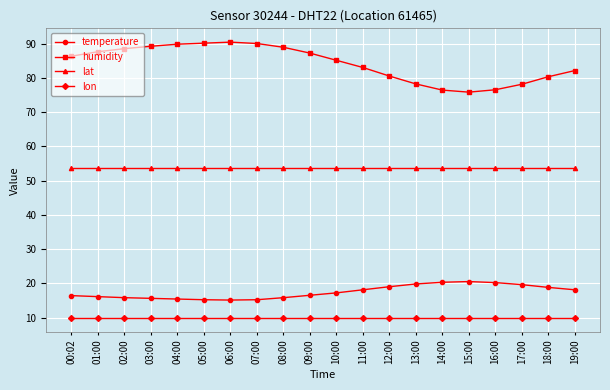

Which series has the widest spread of values?

humidity